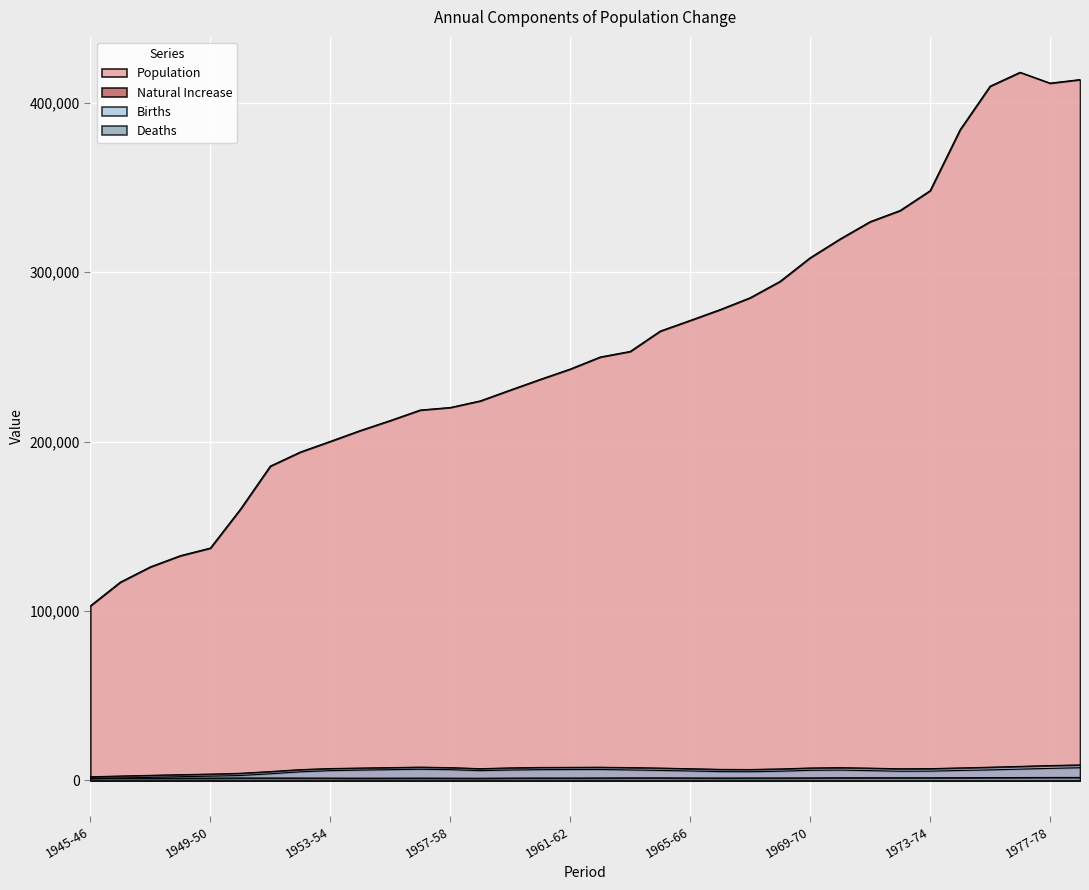

How many distinct data groups are displayed?

4